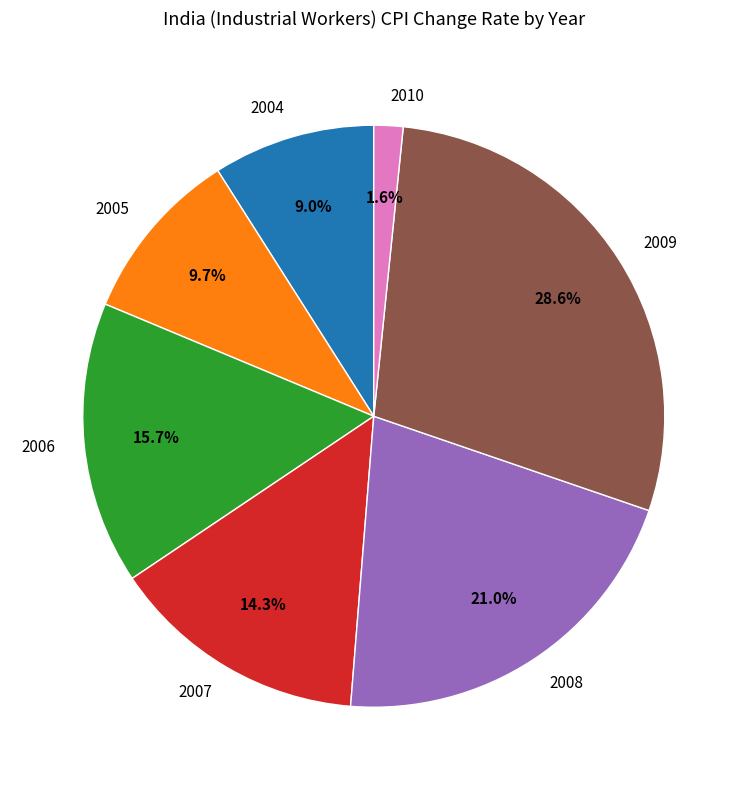

The 2007 slice represents 14% of the pie. True or false?

True